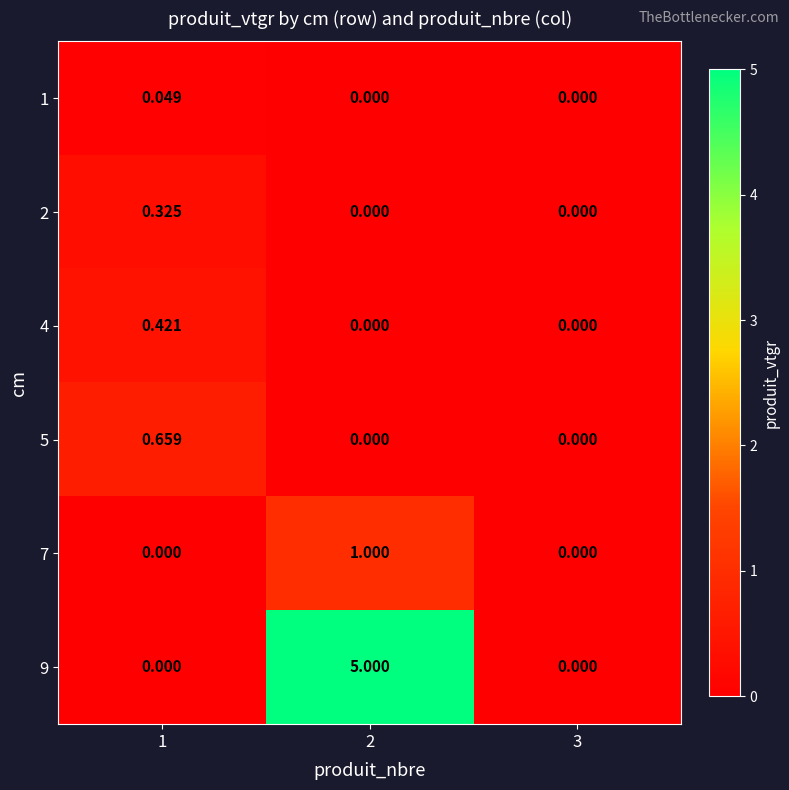

How many data points in 4 are above 0?

1